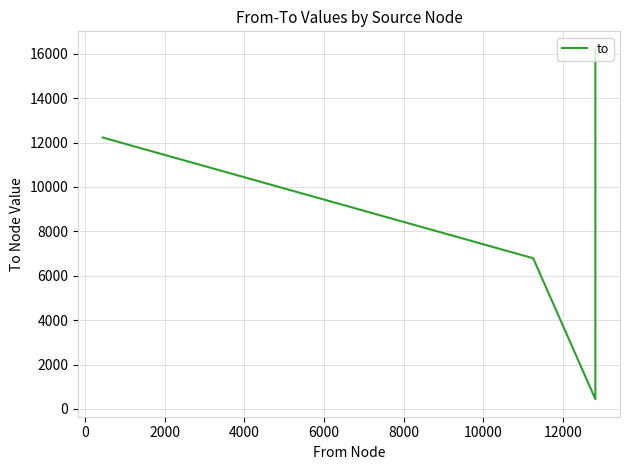

How many interior local valleys (lower than both neighbors) does the data have?

1